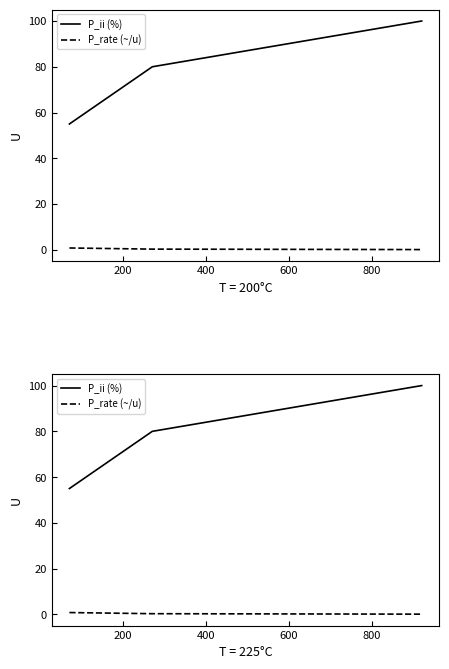

At how many categories does at least one series exceed 1?

3